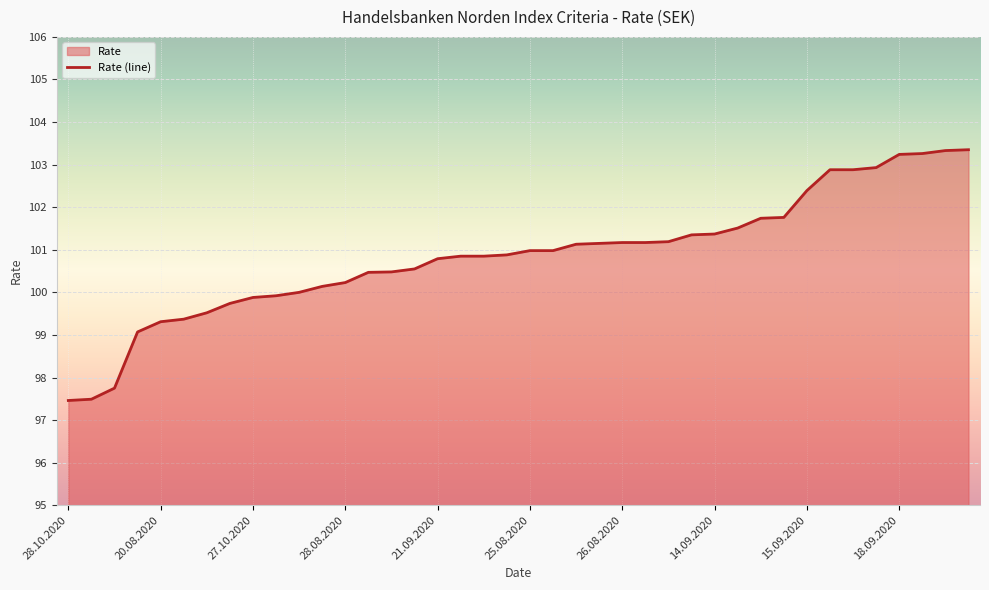

Reading left to right, transcribe all the data shown in this chart.

28.10.2020=97.5	30.10.2020=97.5	29.10.2020=97.8	02.11.2020=99.1	20.08.2020=99.3	21.08.2020=99.4	08.09.2020=99.5	04.09.2020=99.7	27.10.2020=99.9	01.09.2020=99.9	19.08.2020=100.0	31.08.2020=100.1	28.08.2020=100.2	03.11.2020=100.5	22.09.2020=100.5	07.09.2020=100.5	21.09.2020=100.8	02.09.2020=100.8	26.10.2020=100.8	24.08.2020=100.9	25.08.2020=101.0	10.09.2020=101.0	03.09.2020=101.1	27.08.2020=101.2	26.08.2020=101.2	11.09.2020=101.2	09.09.2020=101.2	25.09.2020=101.3	14.09.2020=101.4	04.11.2020=101.5	24.09.2020=101.7	23.09.2020=101.8	15.09.2020=102.4	17.09.2020=102.9	02.10.2020=102.9	16.09.2020=102.9	18.09.2020=103.2	28.09.2020=103.3	23.10.2020=103.3	22.10.2020=103.3